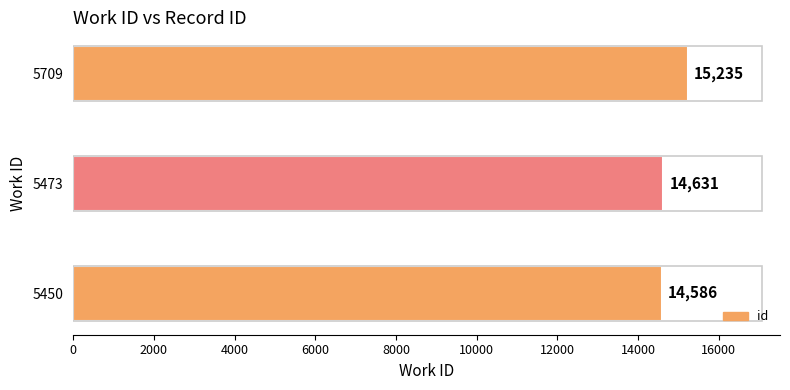

List the labels in order of value, smallest first.

5450, 5473, 5709